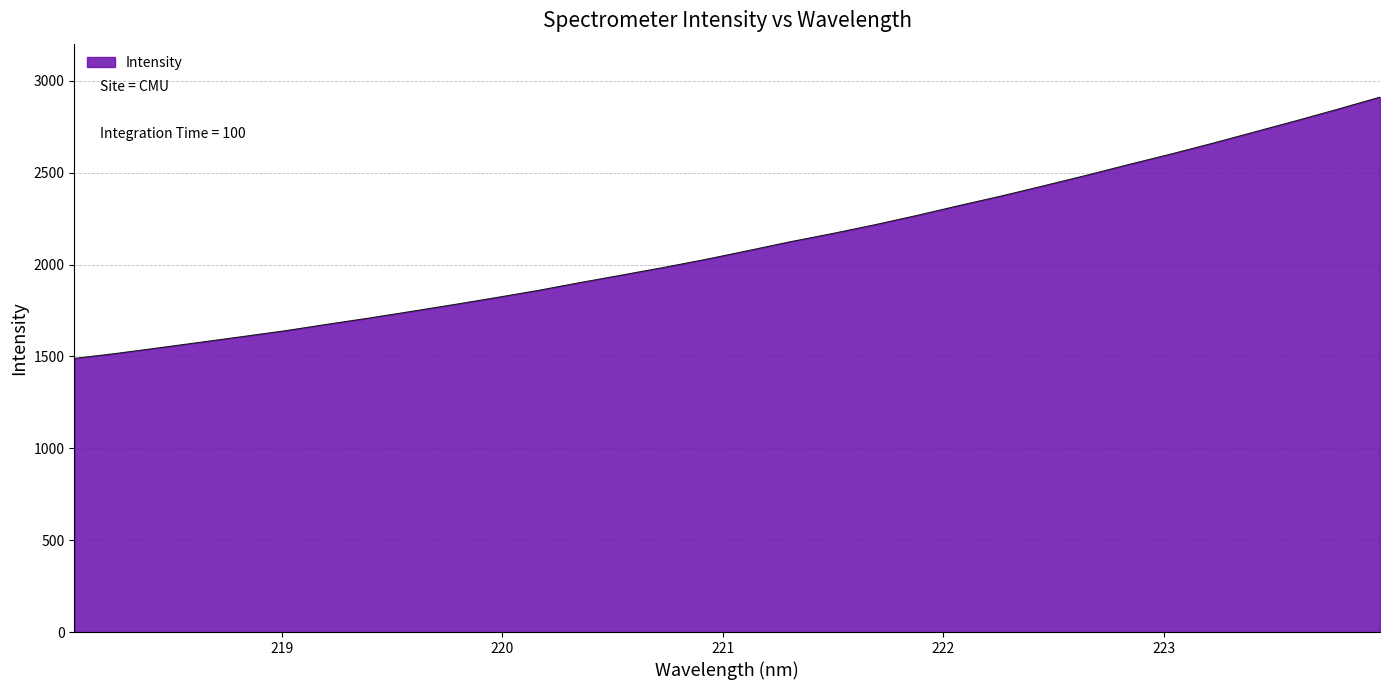

What is the minimum value shown in the chart?

1489.0